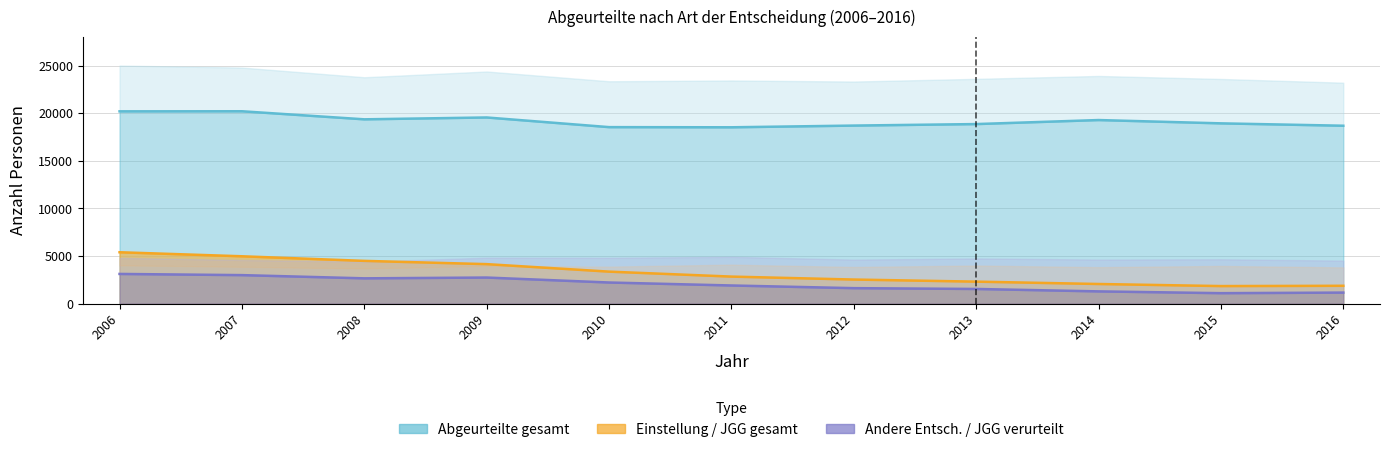

Which series has the largest range (max minus min)?

Einstellung / JGG gesamt